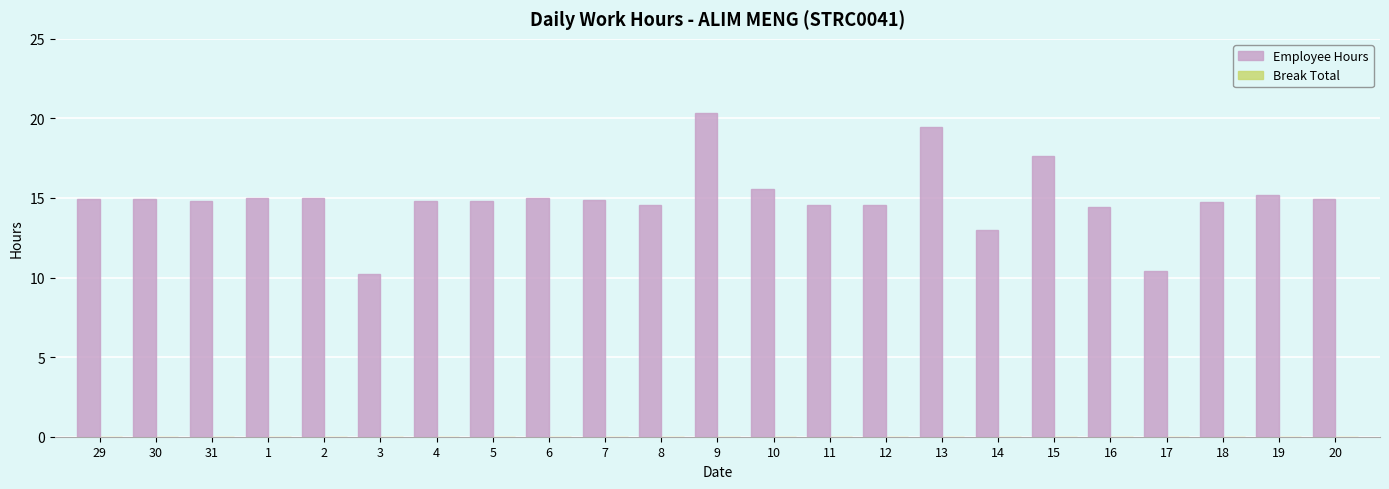

What is the label of the 2nd bar from the right?

19